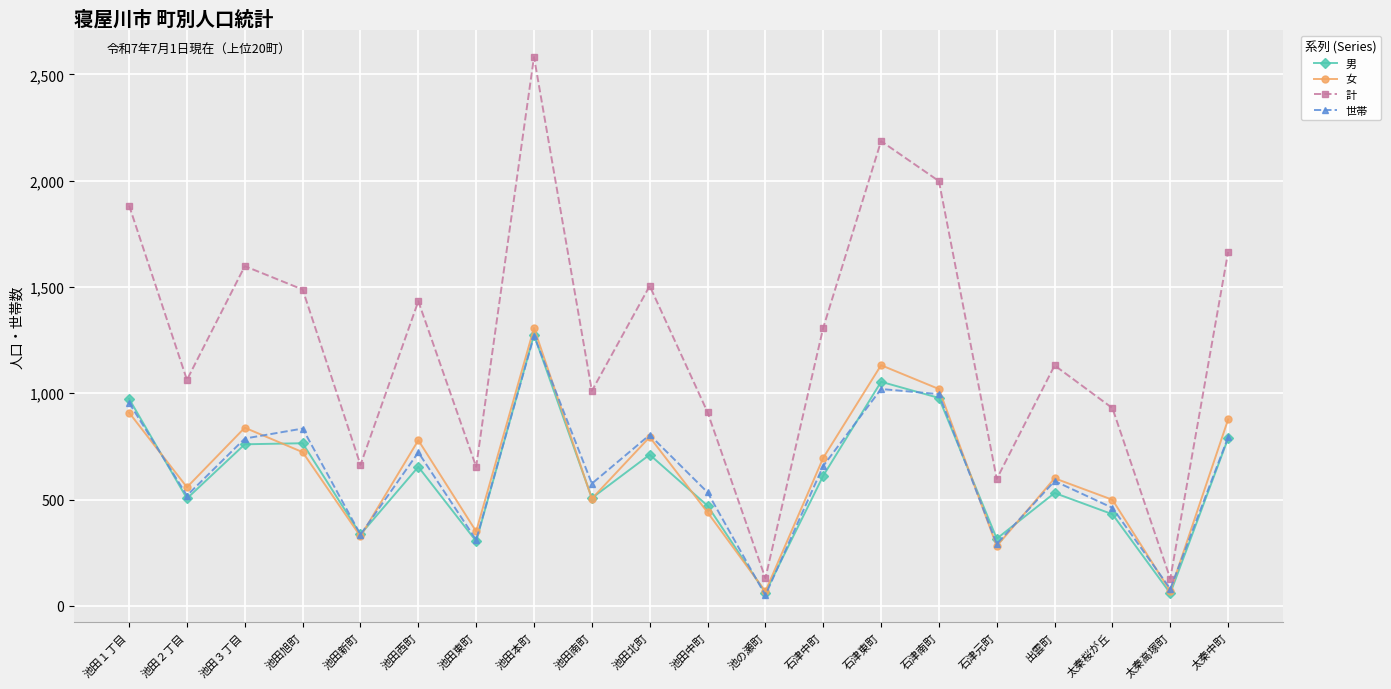

What is the difference between the 計 values at 池田３丁目 and 池田旭町?

110